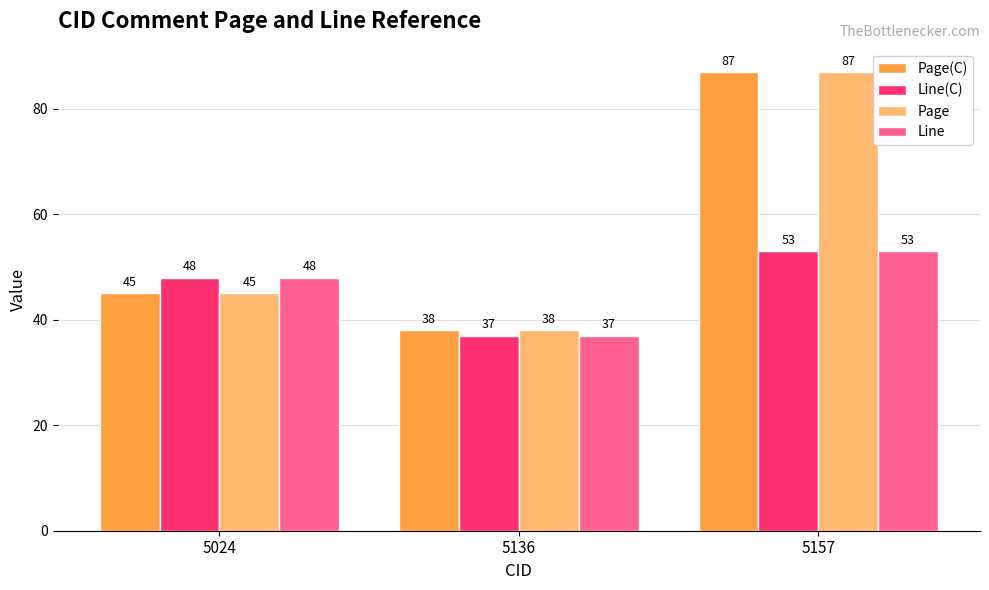

List the labels in order of Line value, smallest first.

5136, 5024, 5157